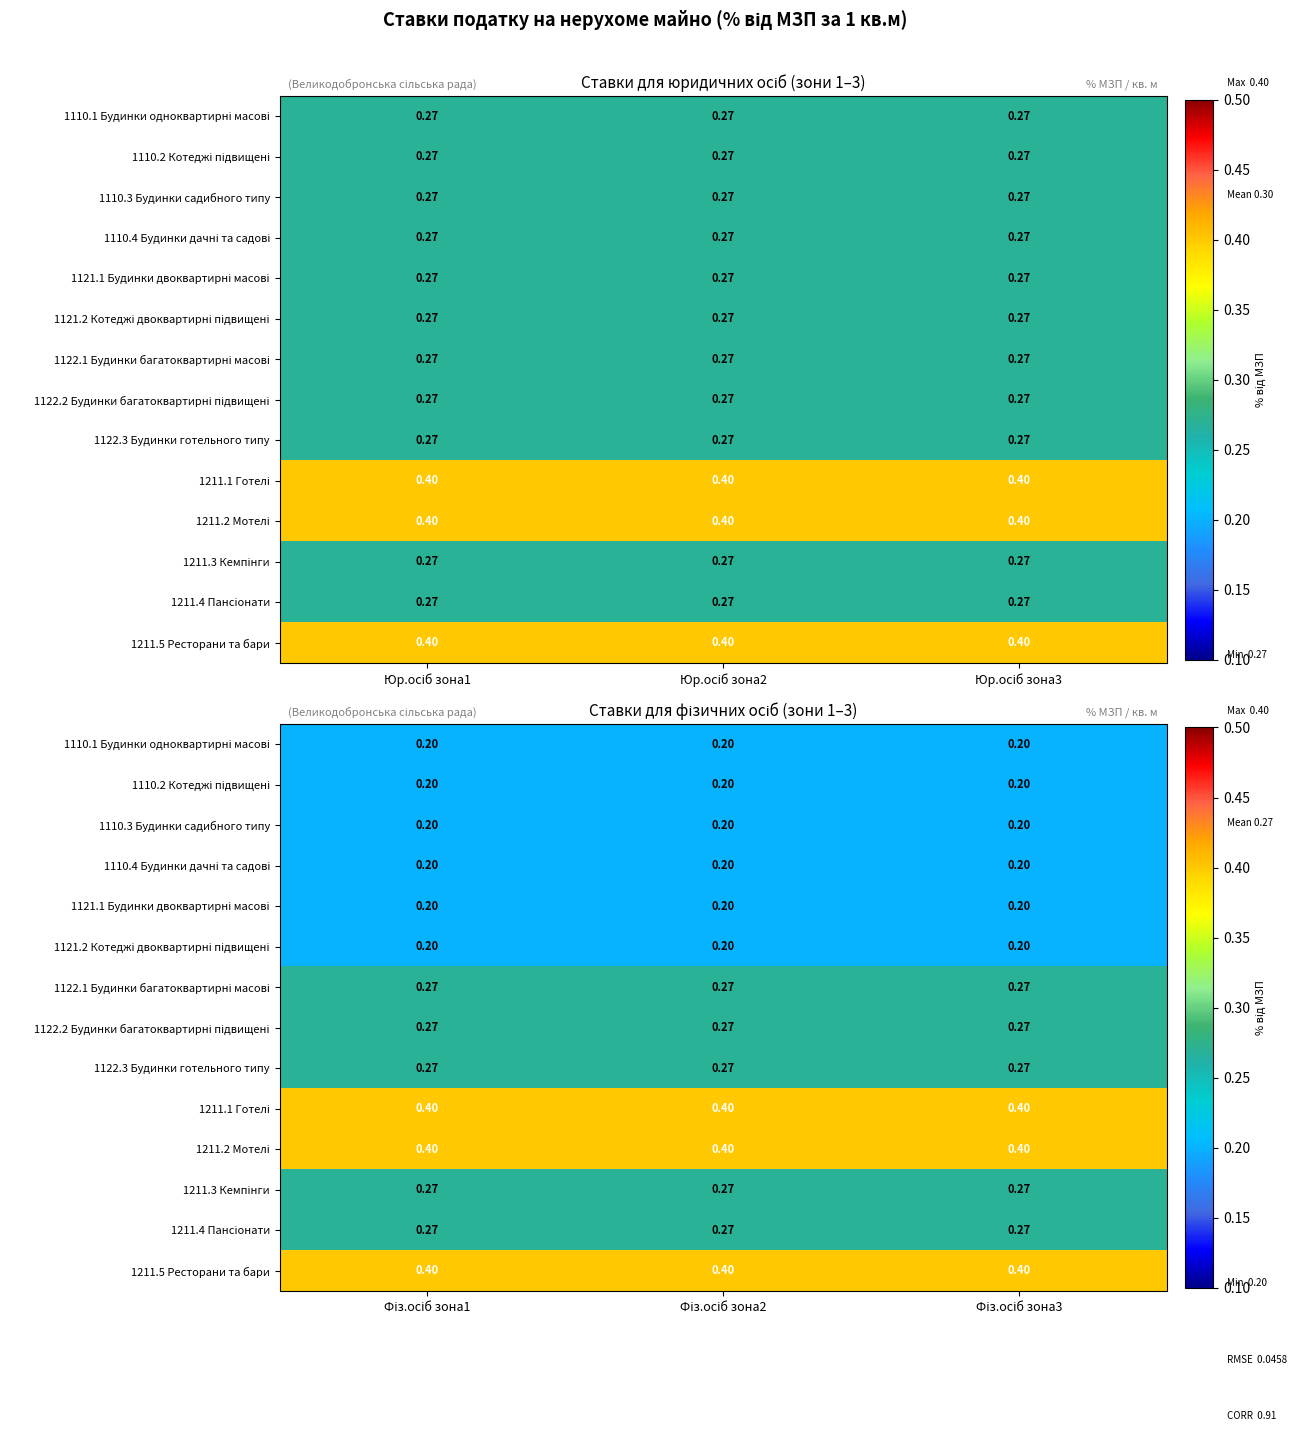

Which category has the lowest value across all series?

Фіз.осіб зона1